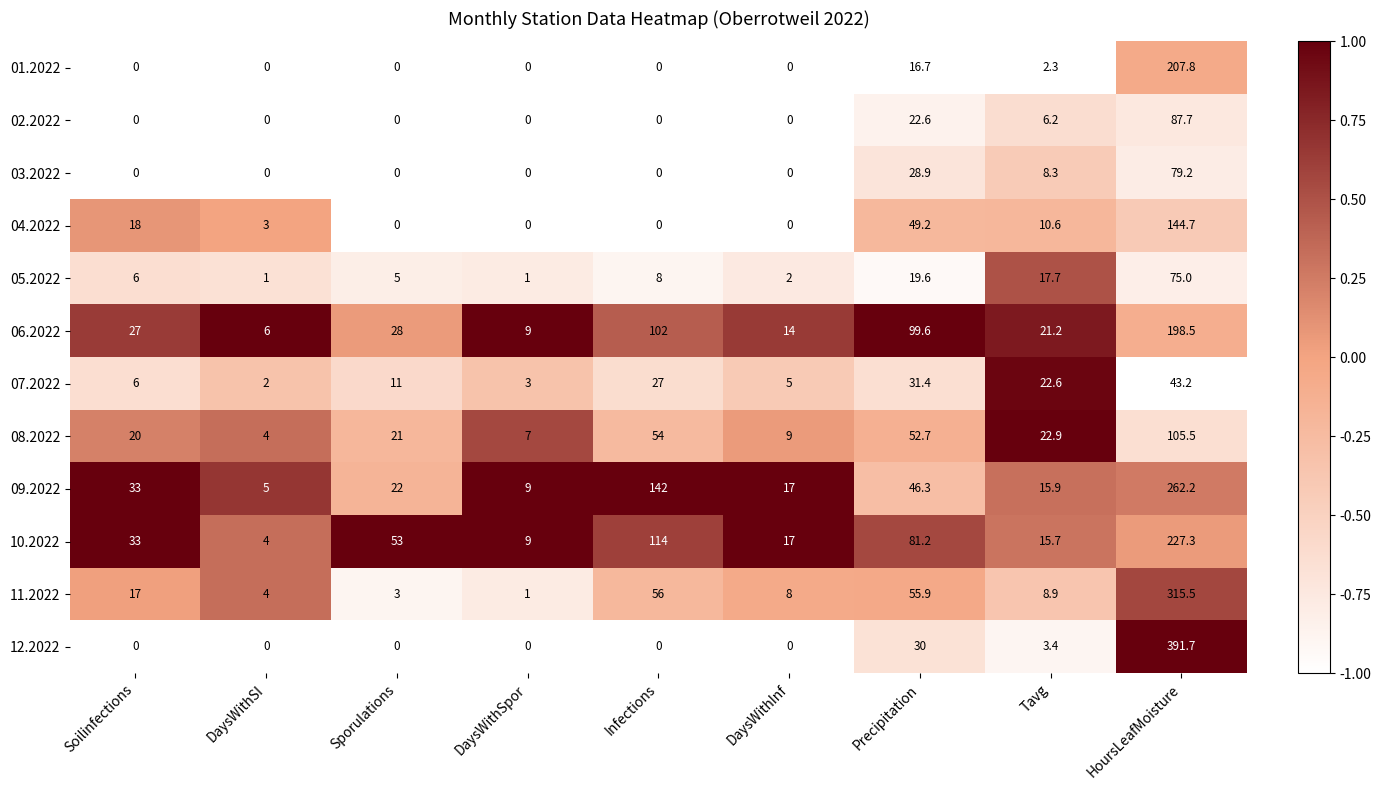

How many data points in 05.2022 are less than 6?

4